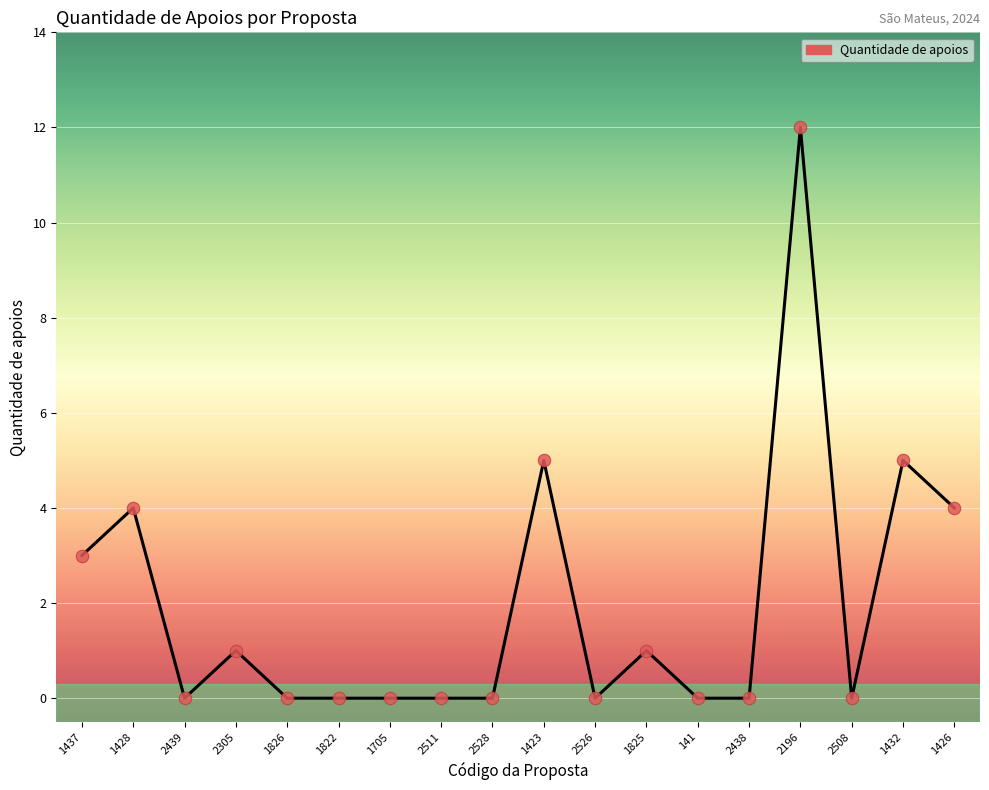

What is the change in value from 2439 to 1423?

+5